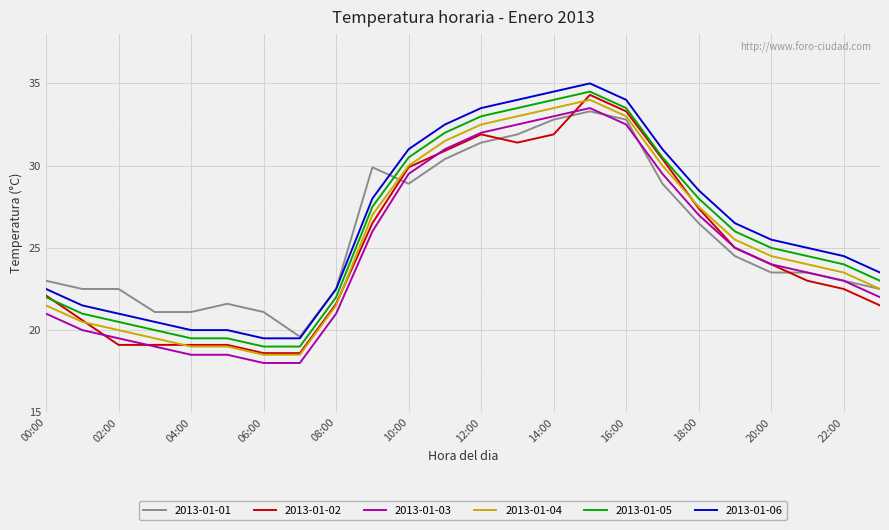

What is the minimum value shown in the chart?

18.0